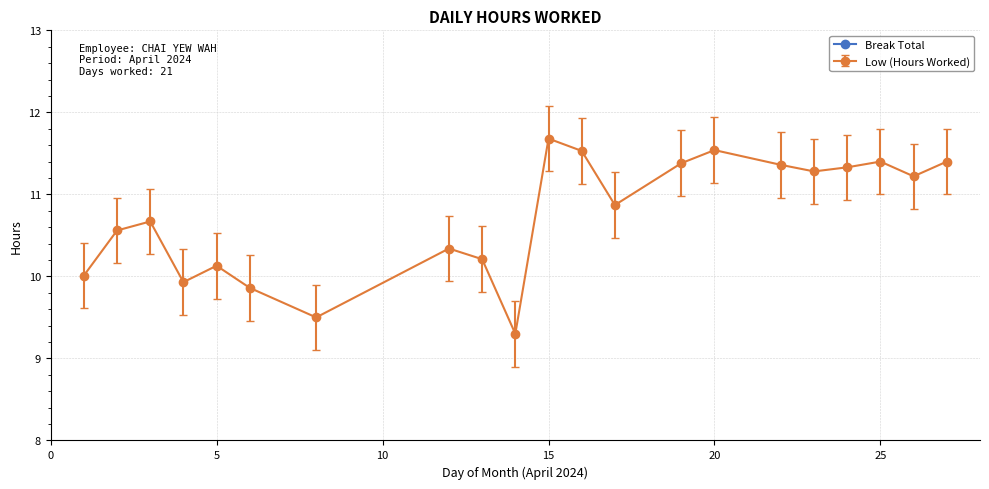

Count the number of values greater than 10.

17